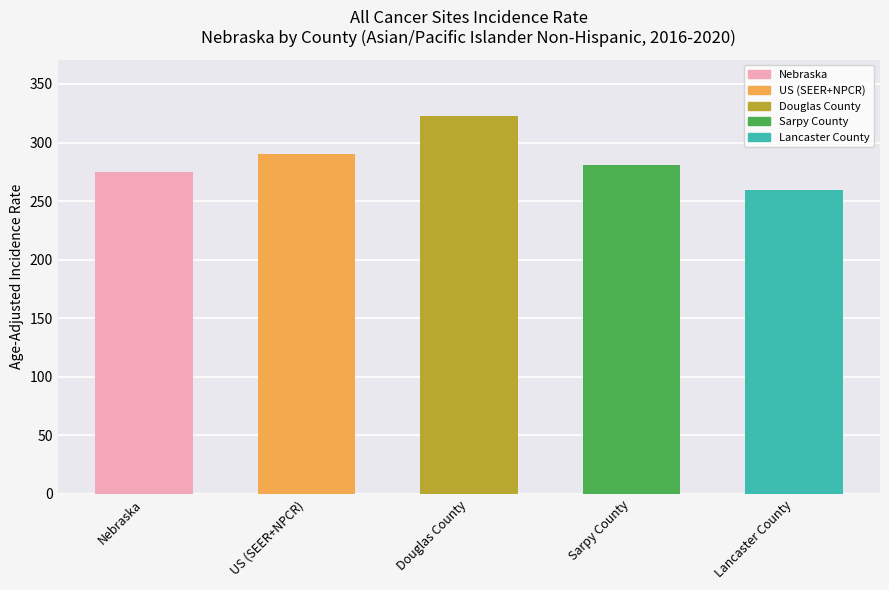

What position from the left is US (SEER+NPCR)?

2